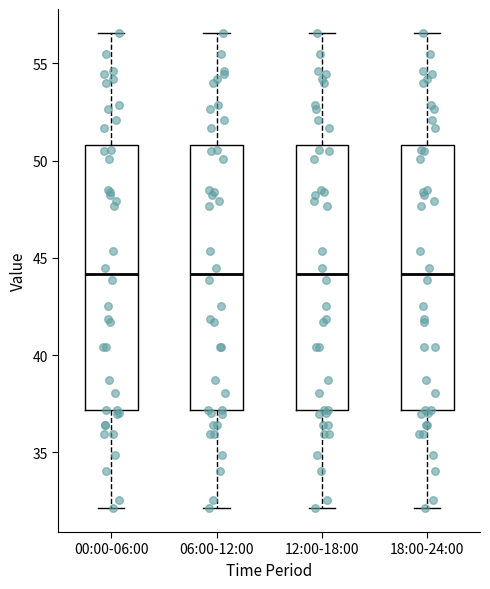

Reading left to right, read every box against the y-axis: the position of its median line, the range the box covers, and the ends of its whiskers. The values are not printed on the chart, so give them approximately, as read against the axis.

00:00-06:00: median 44.0, box 37.0 to 51.0, whiskers 32.0 to 56.5
06:00-12:00: median 44.0, box 37.0 to 51.0, whiskers 32.0 to 56.5
12:00-18:00: median 44.0, box 37.0 to 51.0, whiskers 32.0 to 56.5
18:00-24:00: median 44.0, box 37.0 to 51.0, whiskers 32.0 to 56.5